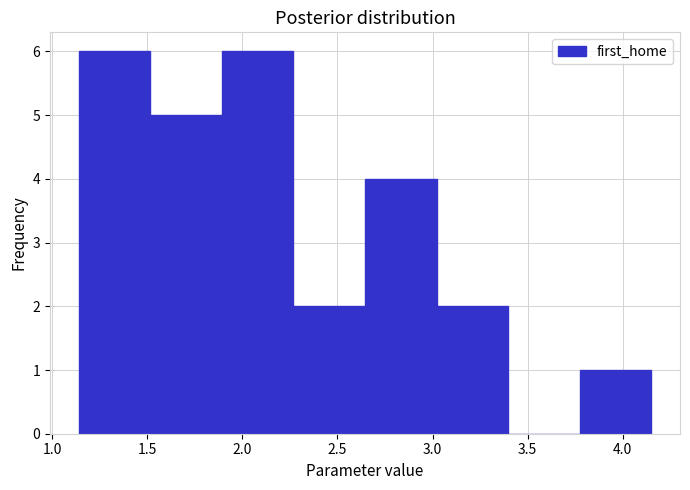

Reading left to right, transcribe this chart: for each bar, give the range it covers on the x-axis and its height. Neither the bar edges nor the heights are printed on the chart, so give them approximately, as read against the axes.

1.15 to 1.50: 6
1.50 to 1.90: 5
1.90 to 2.25: 6
2.25 to 2.65: 2
2.65 to 3.00: 4
3.00 to 3.40: 2
3.40 to 3.75: 0
3.75 to 4.15: 1